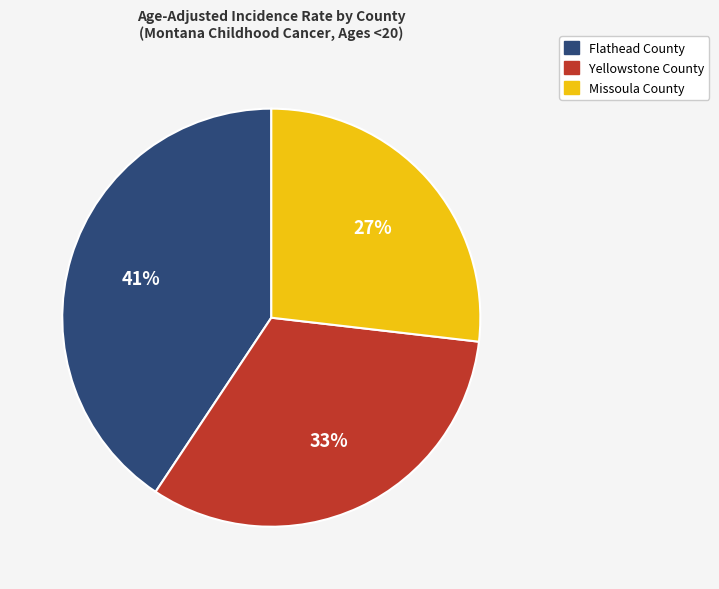

To the nearest percent, what percentage of the pie is Missoula County?

27%